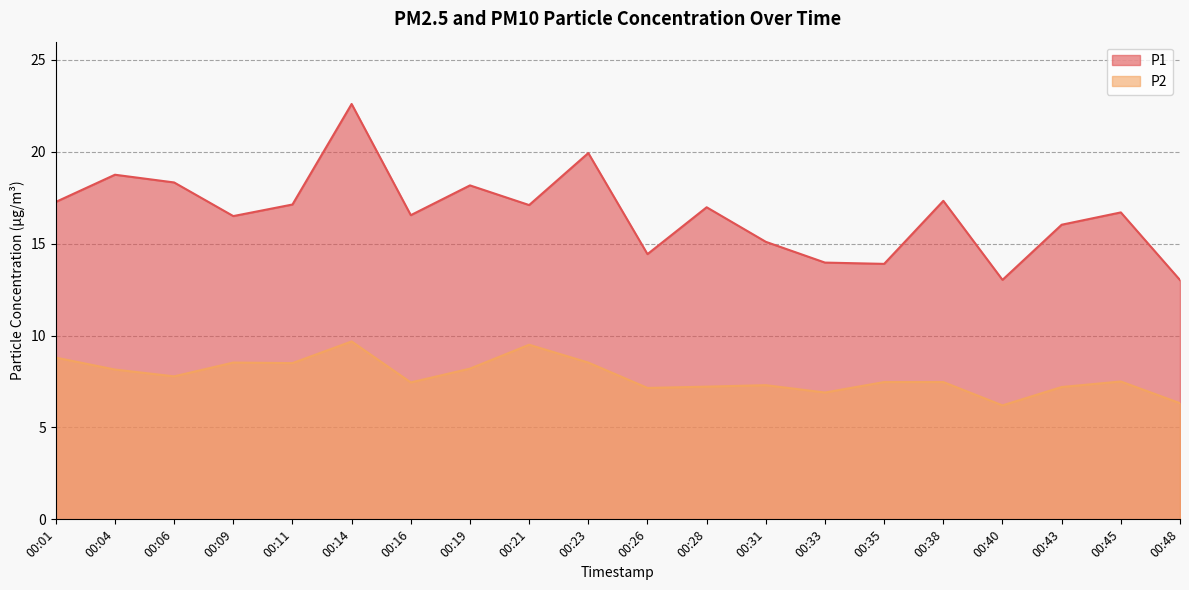

Reading left to right, extract all data points from this chart.

P1: 00:01=17.3	00:04=18.8	00:06=18.3	00:09=16.5	00:11=17.1	00:14=22.6	00:16=16.6	00:19=18.2	00:21=17.1	00:23=19.9	00:26=14.4	00:28=17.0	00:31=15.1	00:33=14.0	00:35=13.9	00:38=17.3	00:40=13.0	00:43=16.0	00:45=16.7	00:48=13.0
P2: 00:01=8.8	00:04=8.2	00:06=7.8	00:09=8.5	00:11=8.5	00:14=9.7	00:16=7.5	00:19=8.2	00:21=9.5	00:23=8.5	00:26=7.2	00:28=7.2	00:31=7.3	00:33=6.9	00:35=7.5	00:38=7.5	00:40=6.2	00:43=7.2	00:45=7.5	00:48=6.3